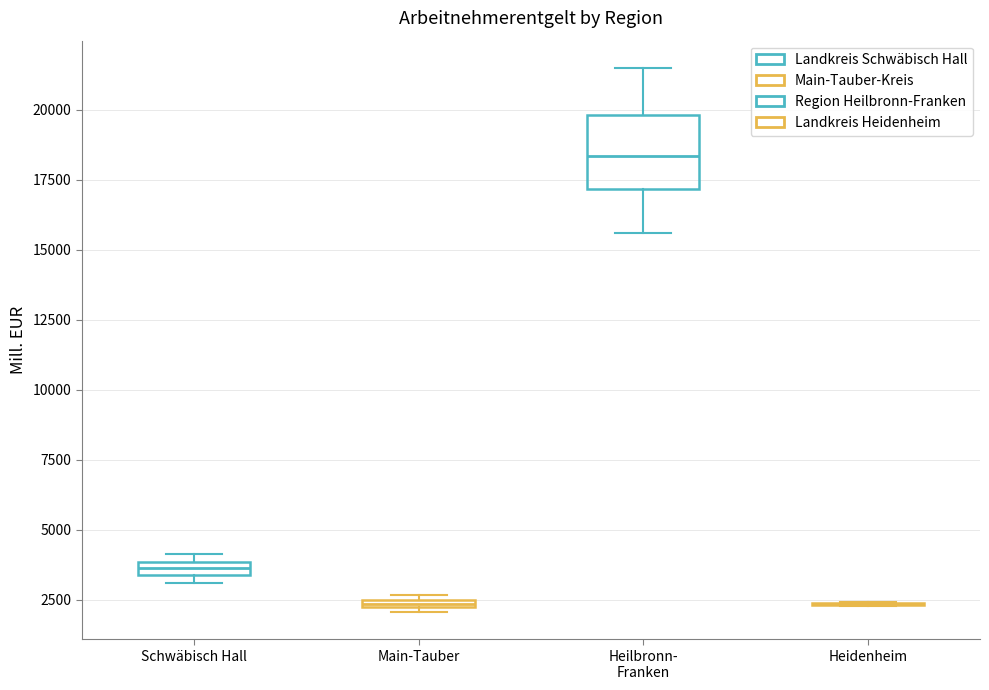

Where is the lower edge of the box for Schwäbisch Hall on the y-axis? The values are not printed on the chart, so give them approximately, as read against the axis.

3500